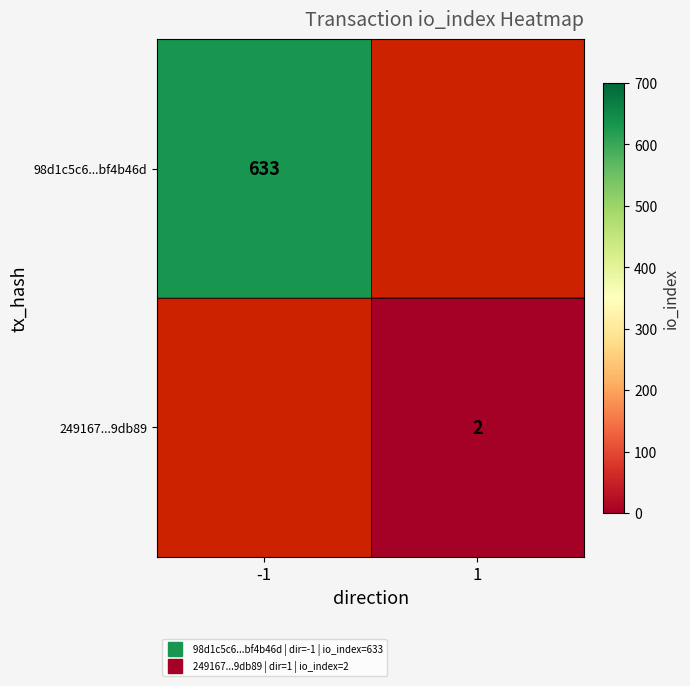

Count the number of categories in the chart.

2